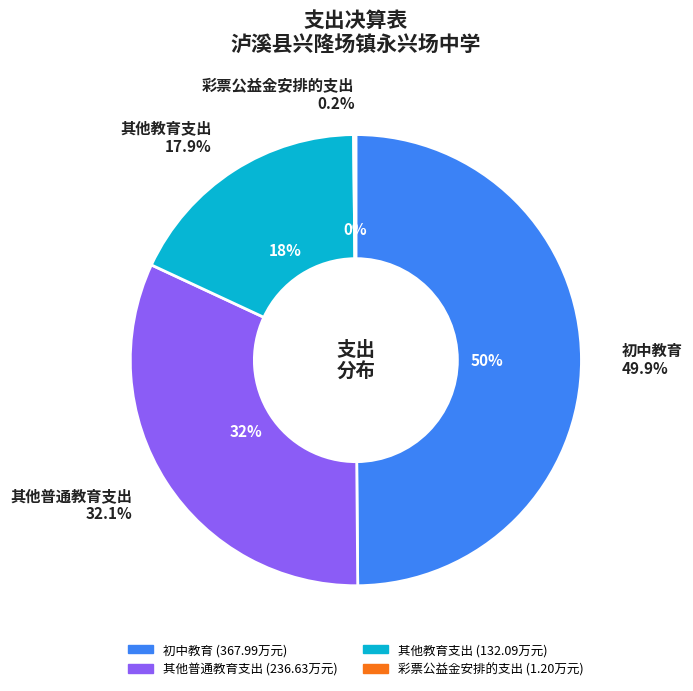

How many slices are in this pie chart?

4